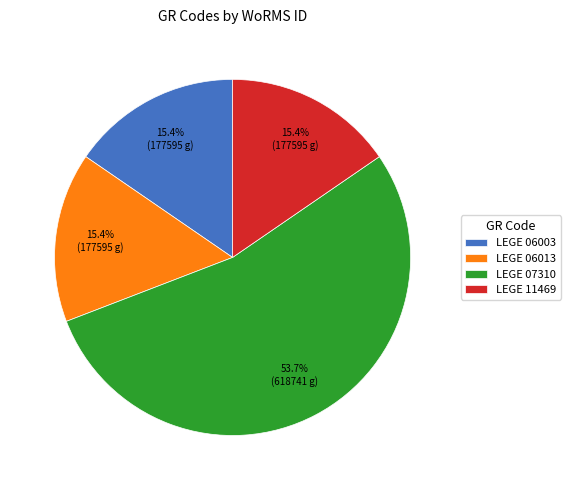

Approximately how many times larger is the value at LEGE 07310 compared to LEGE 11469?

3.5